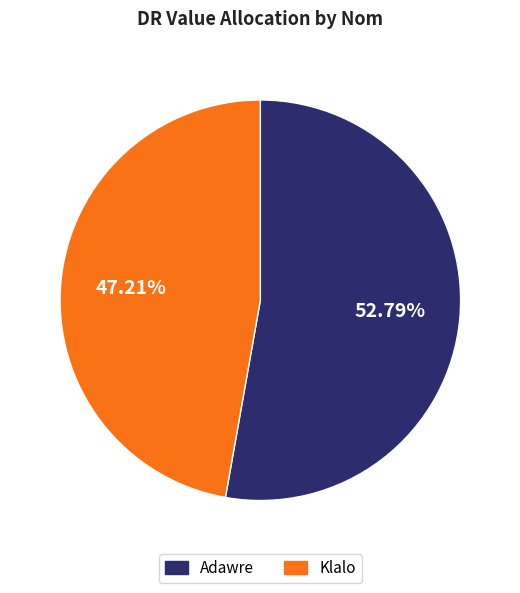

Which slice represents more than half of the pie?

Adawre